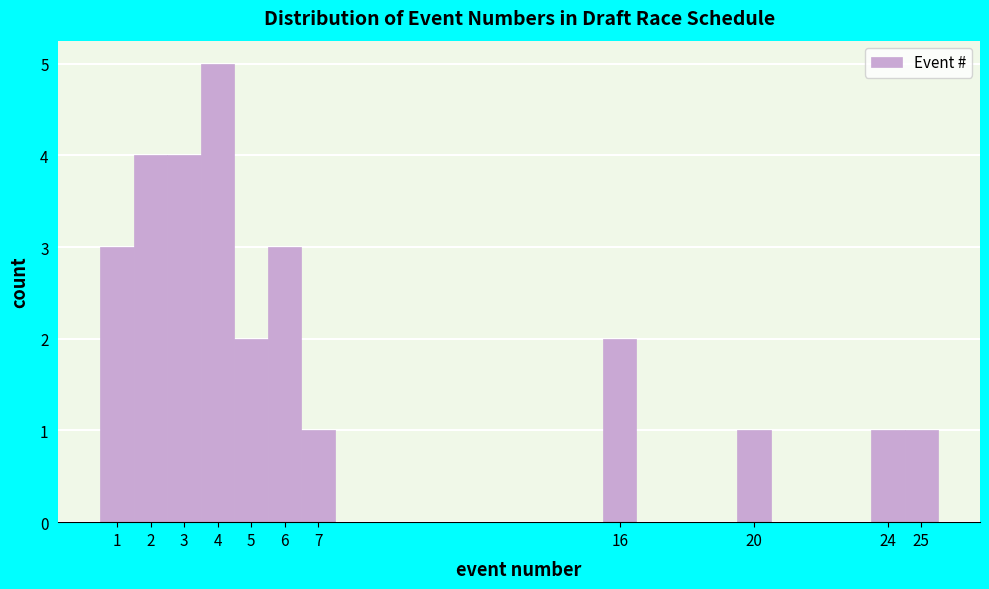

Over which range of the x-axis is the bar tallest?

3.5 to 4.5